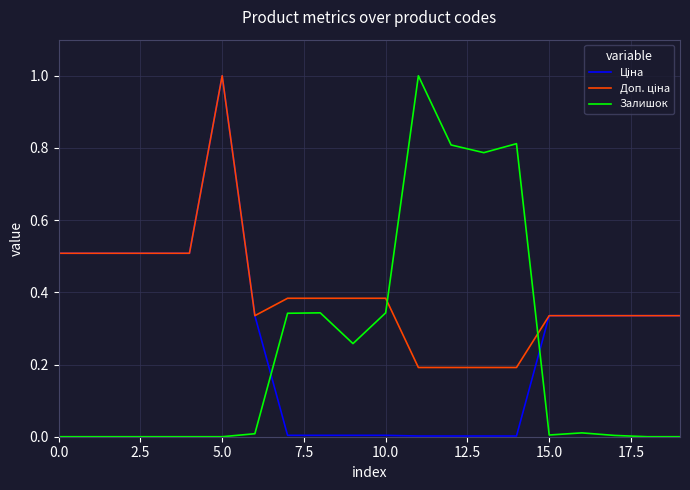

Does the chart display data point markers on the line(s)?

No